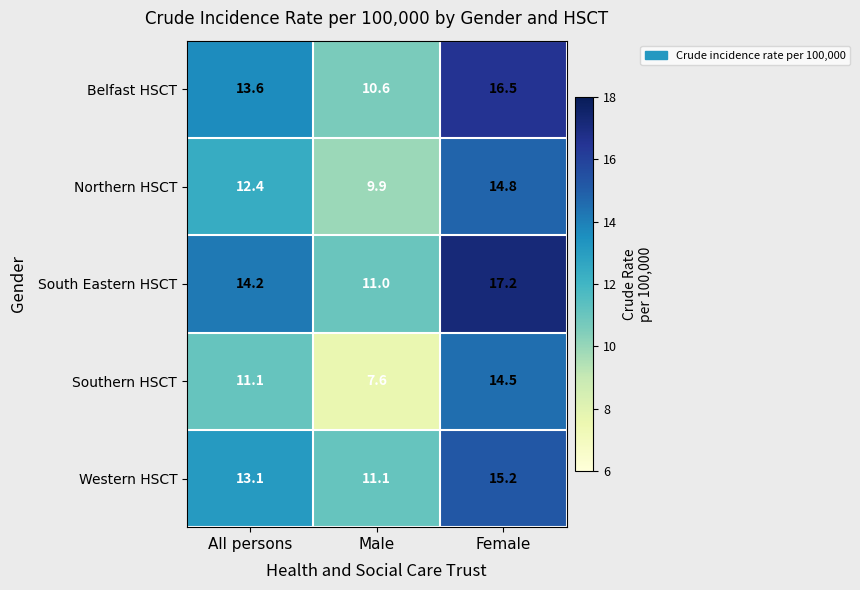

Which series has the widest spread of values?

Southern HSCT